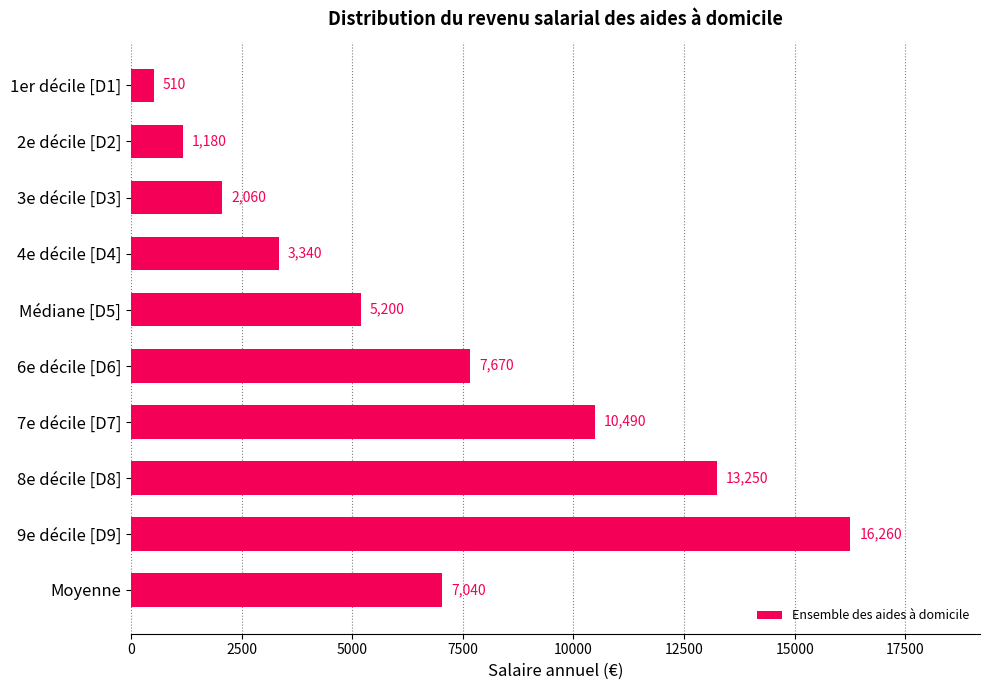

Rank the categories by value from highest to lowest.

9e décile [D9], 8e décile [D8], 7e décile [D7], 6e décile [D6], Moyenne, Médiane [D5], 4e décile [D4], 3e décile [D3], 2e décile [D2], 1er décile [D1]